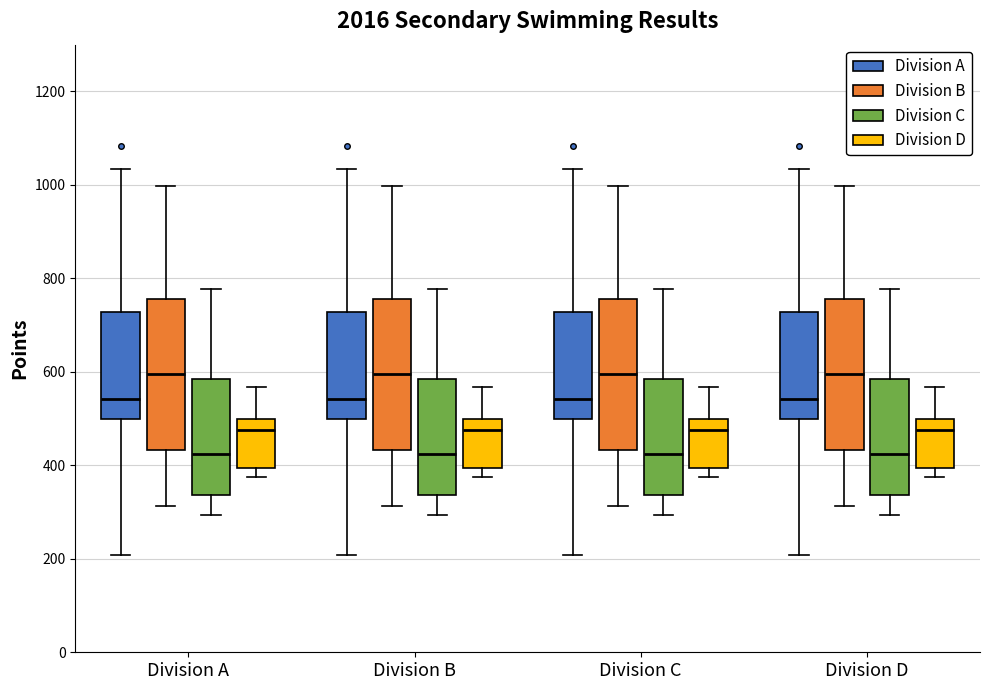

Where does the median line of the box for Division B (Division B) sit on the y-axis? The values are not printed on the chart, so give them approximately, as read against the axis.

600